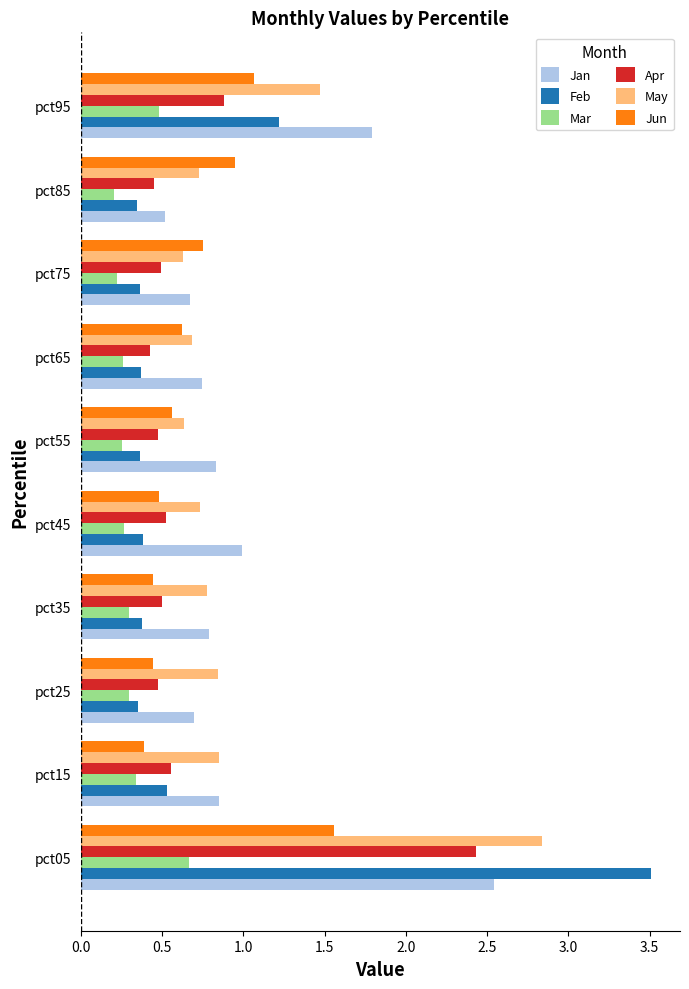

Which series has the largest range (max minus min)?

Feb